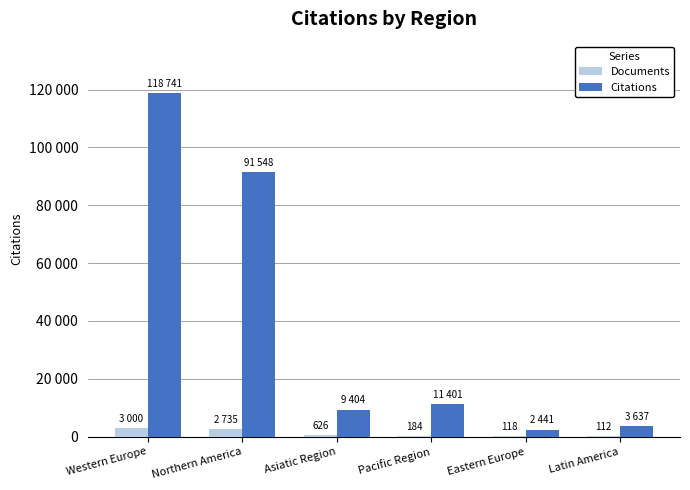

What are all the series names shown in the legend?

Documents, Citations